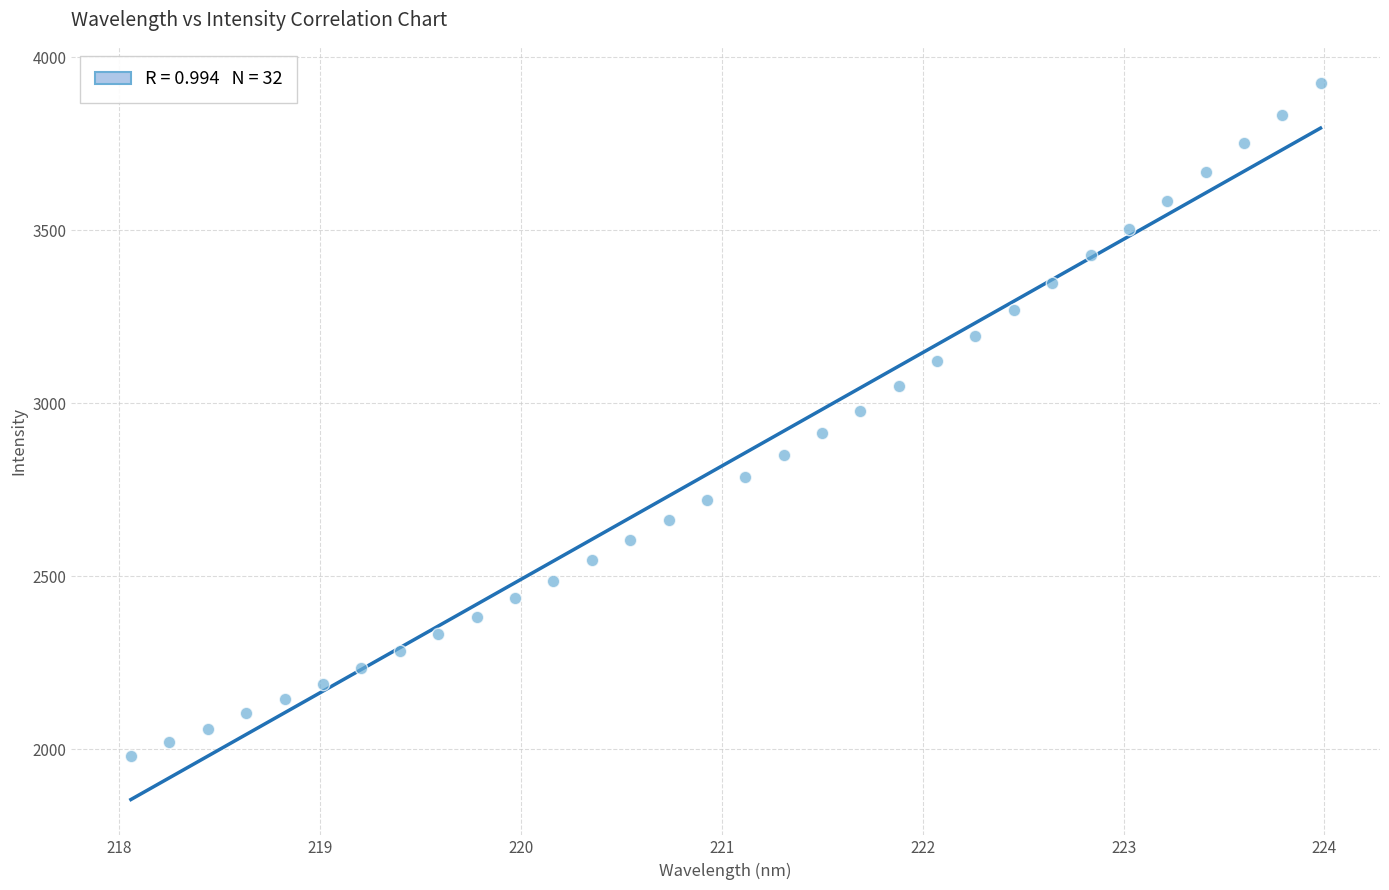

What is the range of X values (max minus min)?

5.9